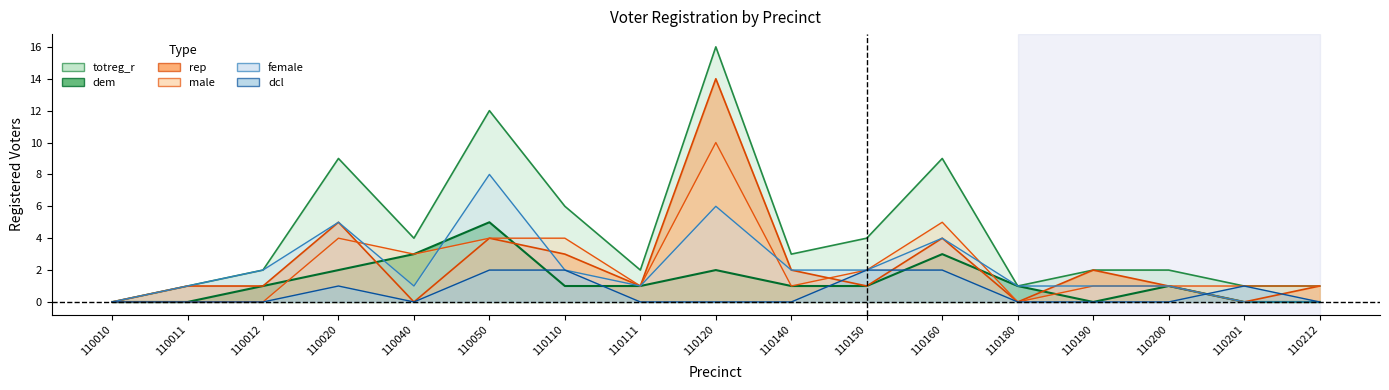

Reading left to right, transcribe all the data shown in this chart.

totreg_r: 110010=0	110011=1	110012=2	110020=9	110040=4	110050=12	110110=6	110111=2	110120=16	110140=3	110150=4	110160=9	110180=1	110190=2	110200=2	110201=1	110212=1
dem: 110010=0	110011=0	110012=1	110020=2	110040=3	110050=5	110110=1	110111=1	110120=2	110140=1	110150=1	110160=3	110180=1	110190=0	110200=1	110201=0	110212=0
rep: 110010=0	110011=1	110012=1	110020=5	110040=0	110050=4	110110=3	110111=1	110120=14	110140=2	110150=1	110160=4	110180=0	110190=2	110200=1	110201=0	110212=1
male: 110010=0	110011=0	110012=0	110020=4	110040=3	110050=4	110110=4	110111=1	110120=10	110140=1	110150=2	110160=5	110180=0	110190=1	110200=1	110201=1	110212=1
female: 110010=0	110011=1	110012=2	110020=5	110040=1	110050=8	110110=2	110111=1	110120=6	110140=2	110150=2	110160=4	110180=1	110190=1	110200=1	110201=0	110212=0
dcl: 110010=0	110011=0	110012=0	110020=1	110040=0	110050=2	110110=2	110111=0	110120=0	110140=0	110150=2	110160=2	110180=0	110190=0	110200=0	110201=1	110212=0